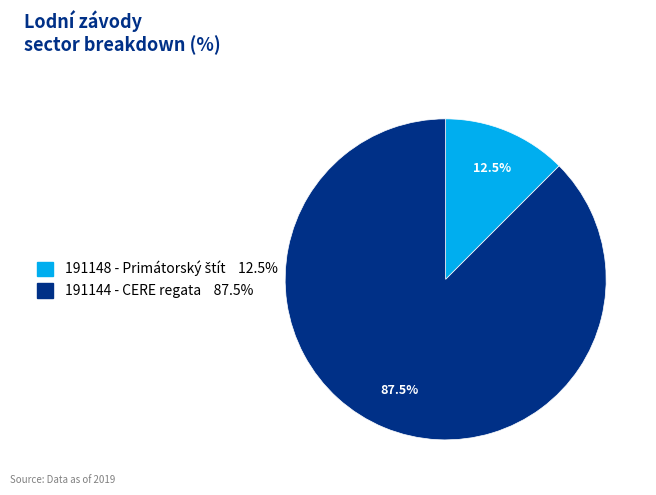

Which slice is the largest?

191144